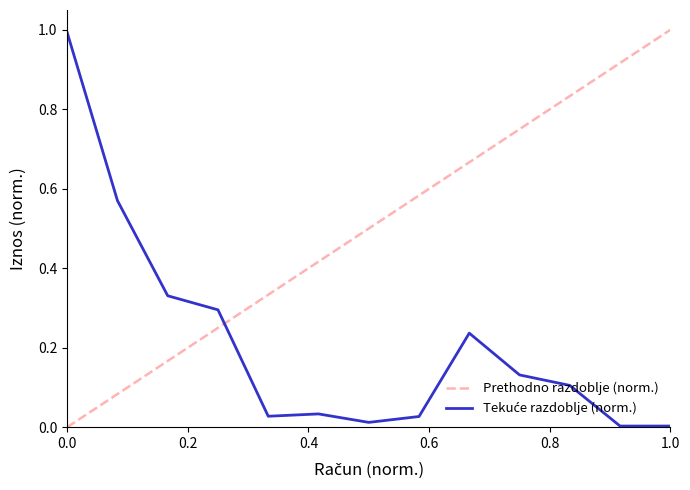

Which series has the largest total across all categories?

Prethodno razdoblje (norm.)